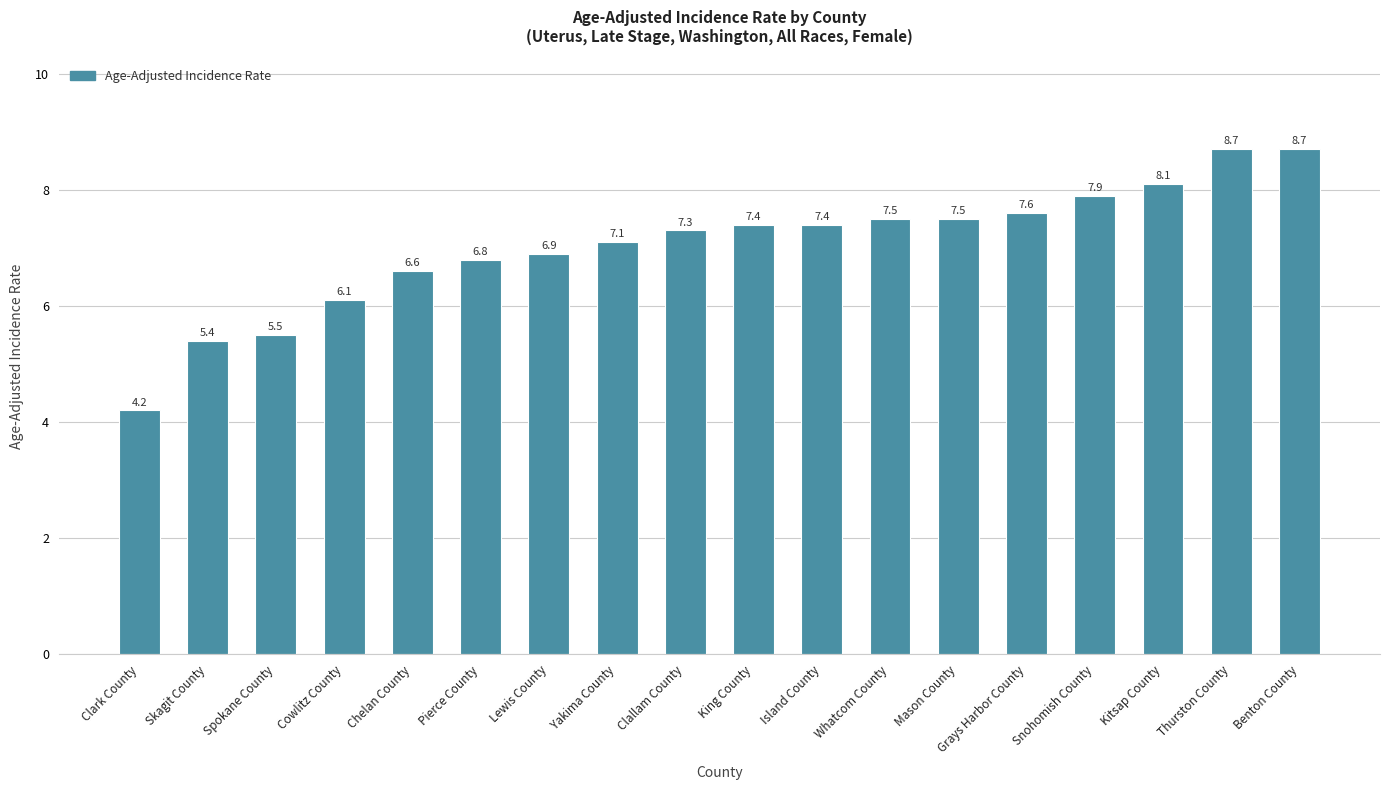

Count the number of data series in this chart.

1